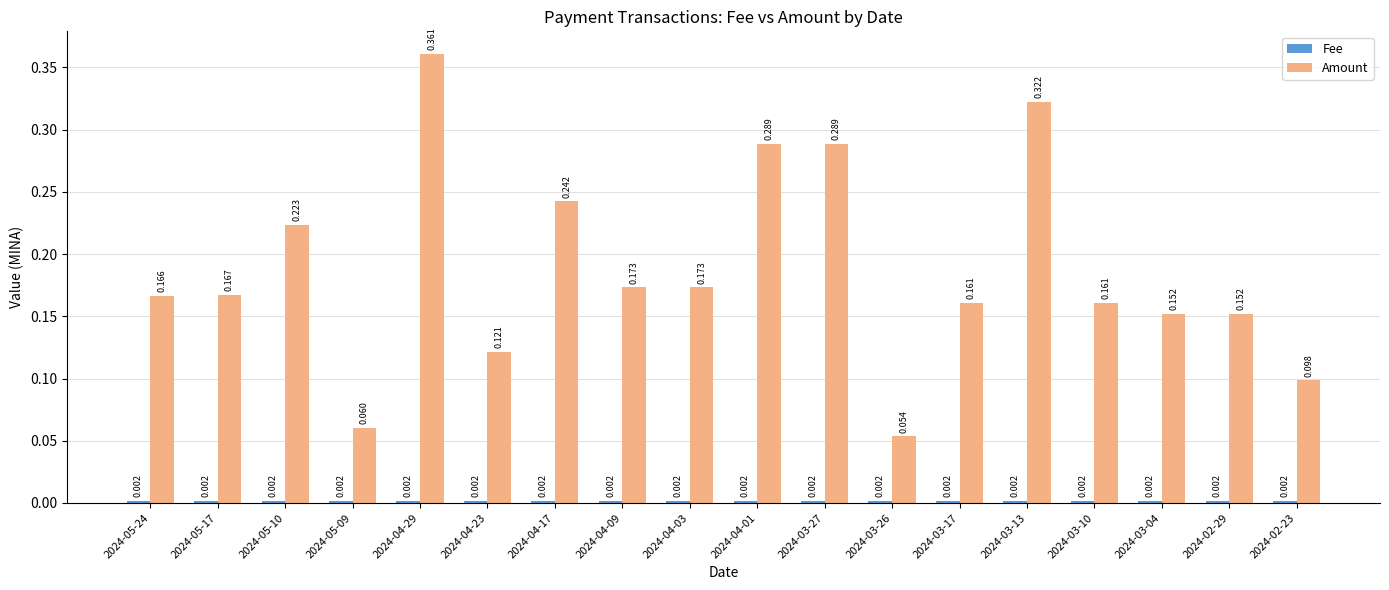

Which series has the widest spread of values?

Amount